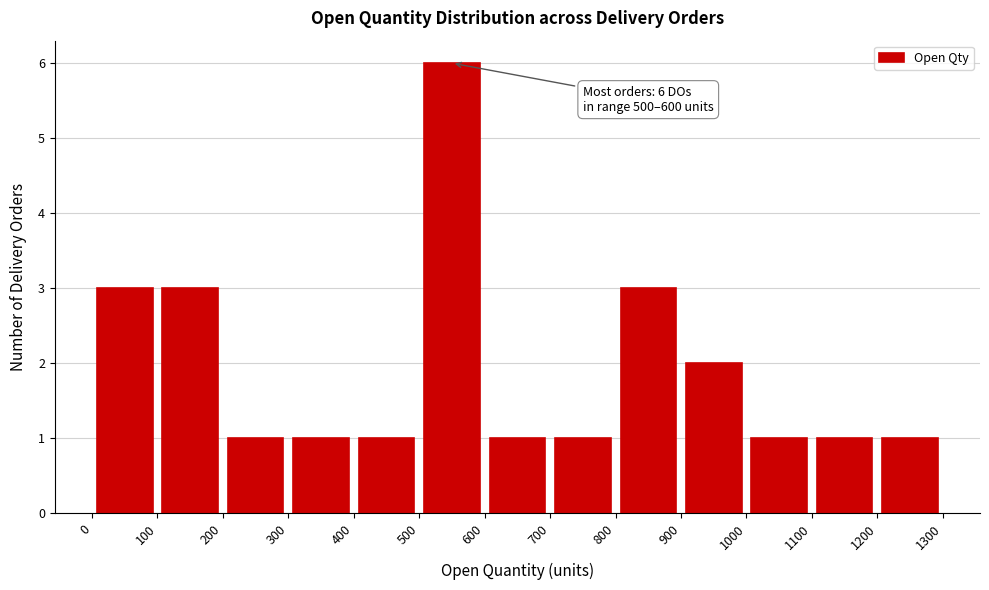

Which range on the x-axis has the tallest bar?

500 to 600